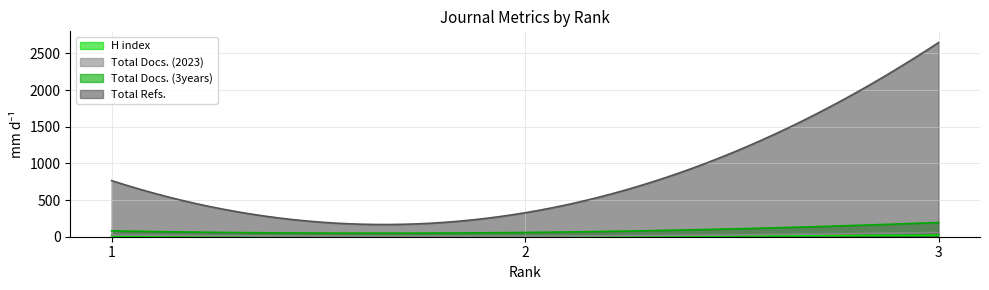

True or false: Total Docs. (3years) has a value of 83 at 2.

False